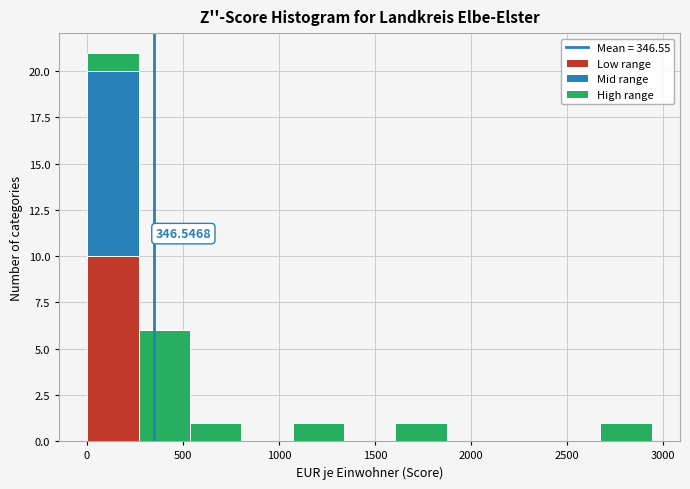

Which range on the x-axis has the tallest stacked bar (by total height)?

0 to 250